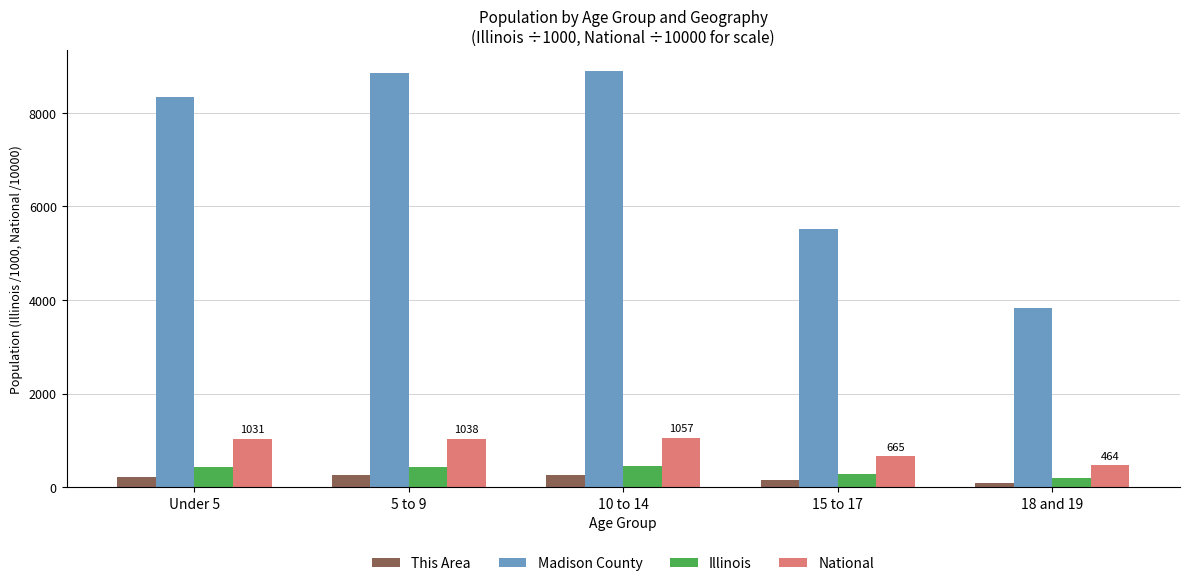

What is the difference between the maximum and minimum values in the This Area series?

168